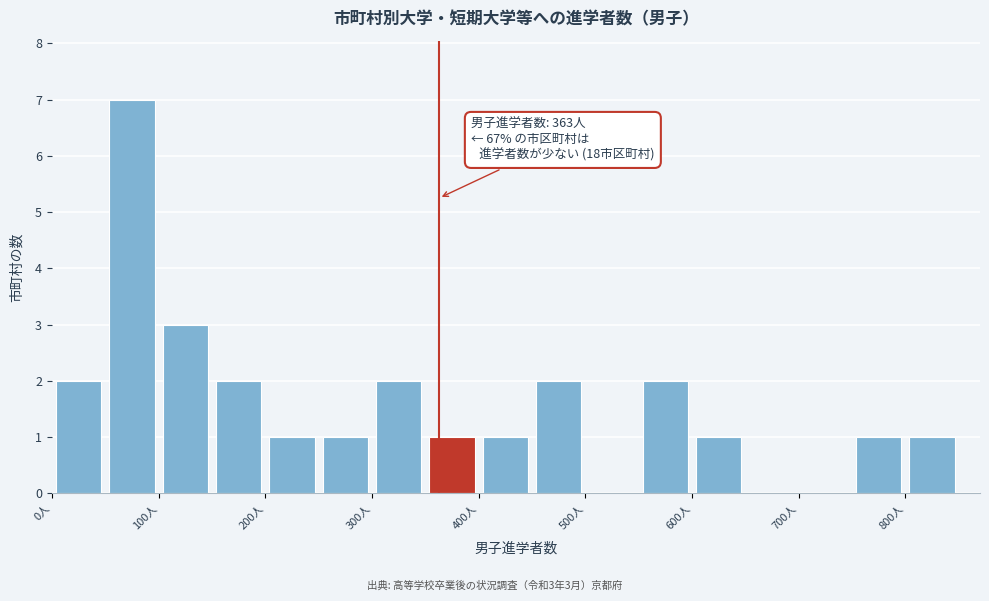

Over which range of the x-axis is the bar tallest?

50 to 100